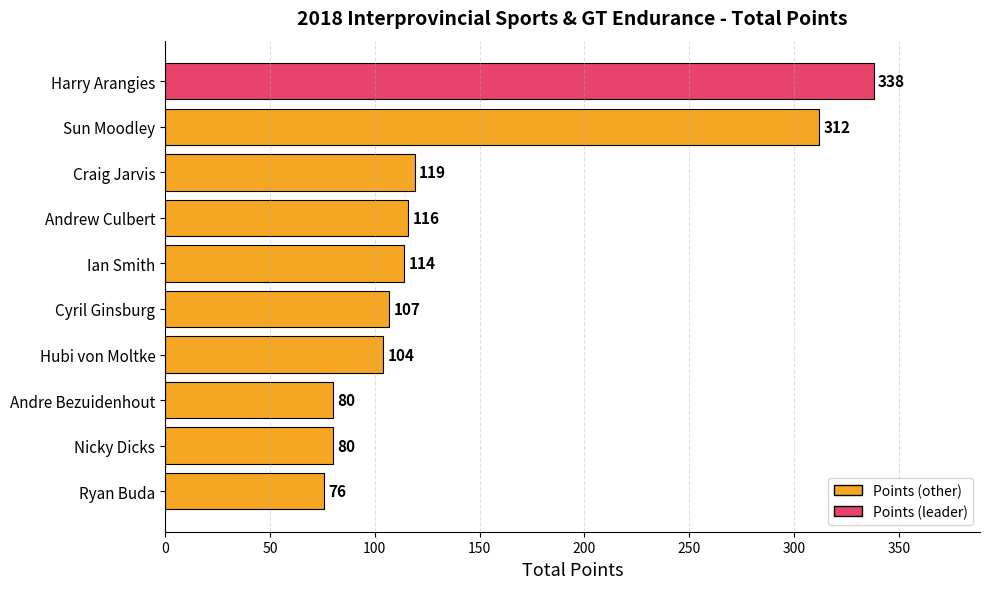

Which has a higher value, Andre Bezuidenhout or Ryan Buda?

Andre Bezuidenhout